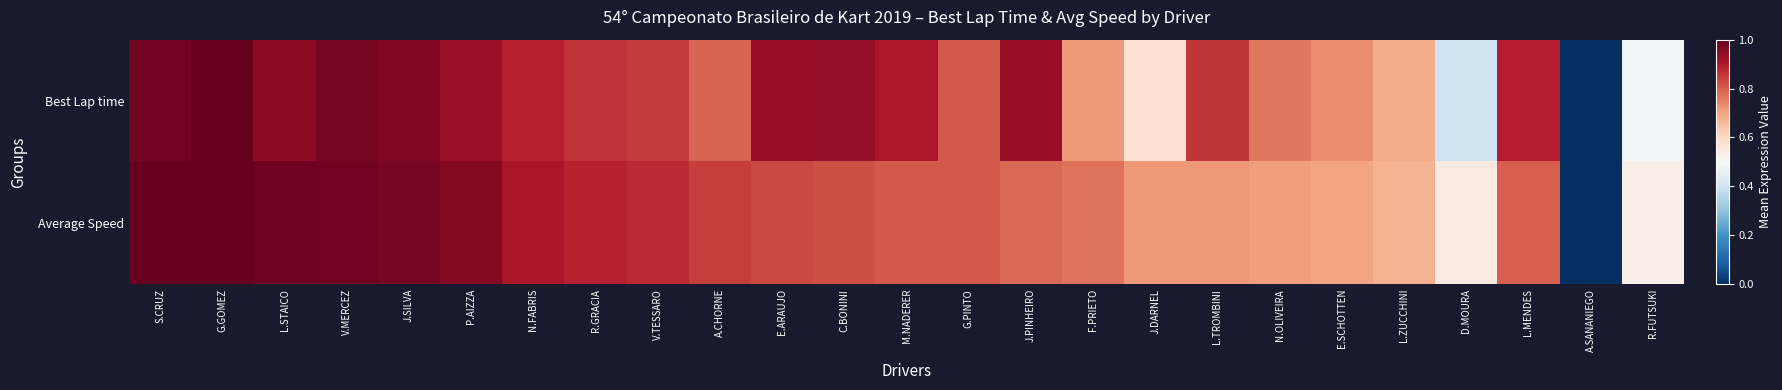

List the series in order of their overall mean, highest first.

Best Lap time, Average Speed